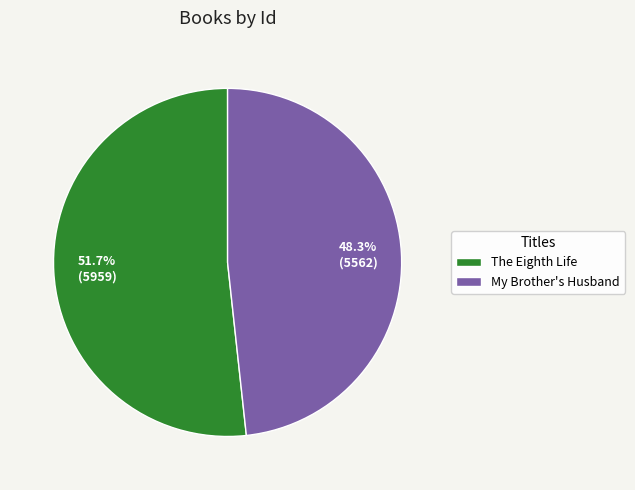

To the nearest percent, what is the combined percentage of The Eighth Life and My Brother's Husband?

100%